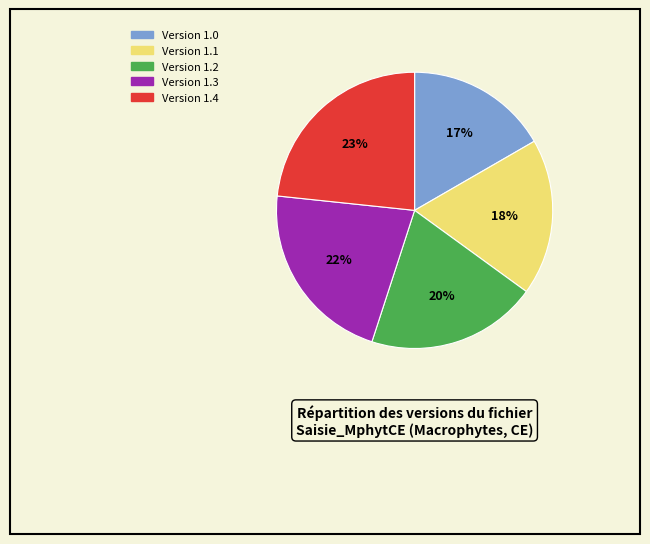

Is there any slice that represents more than half of the pie?

No